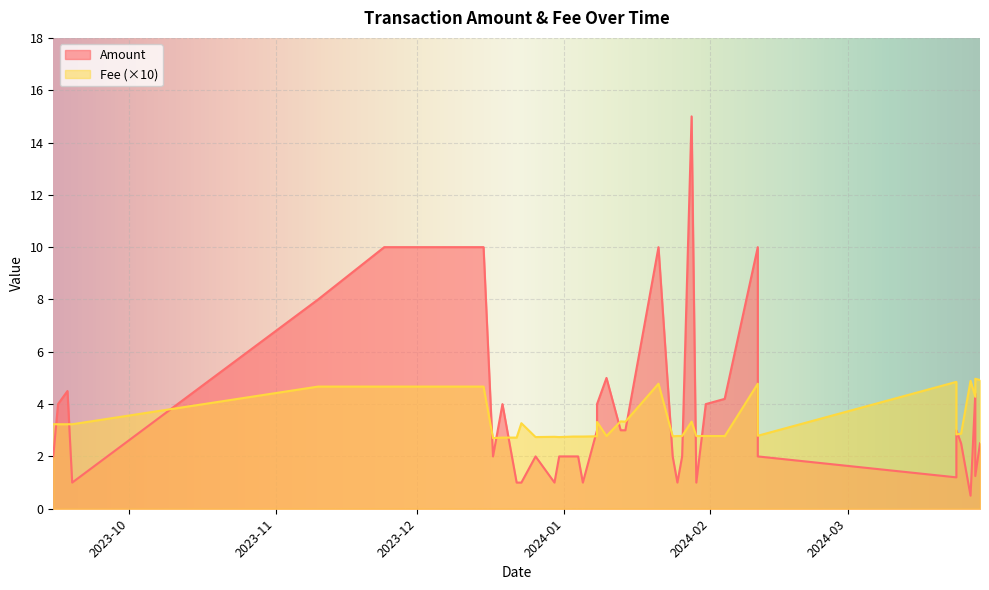

True or false: Amount and Fee cross at least once.

False